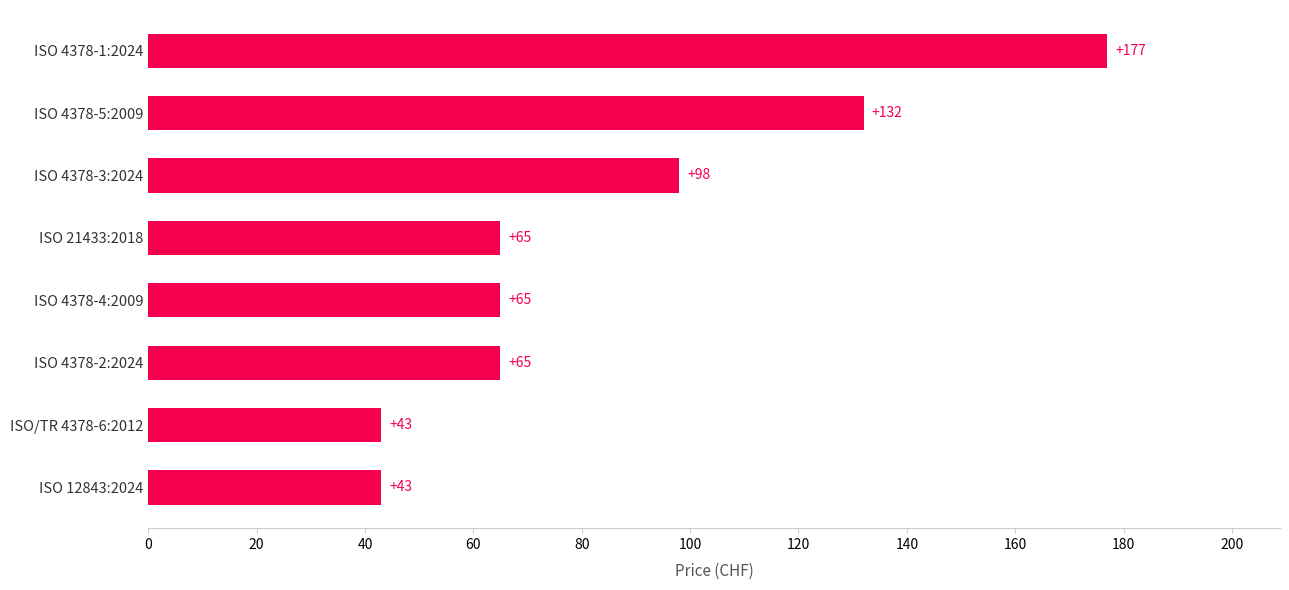

Reading bottom to top, extract all data points from this chart.

43	43	65	65	65	98	132	177